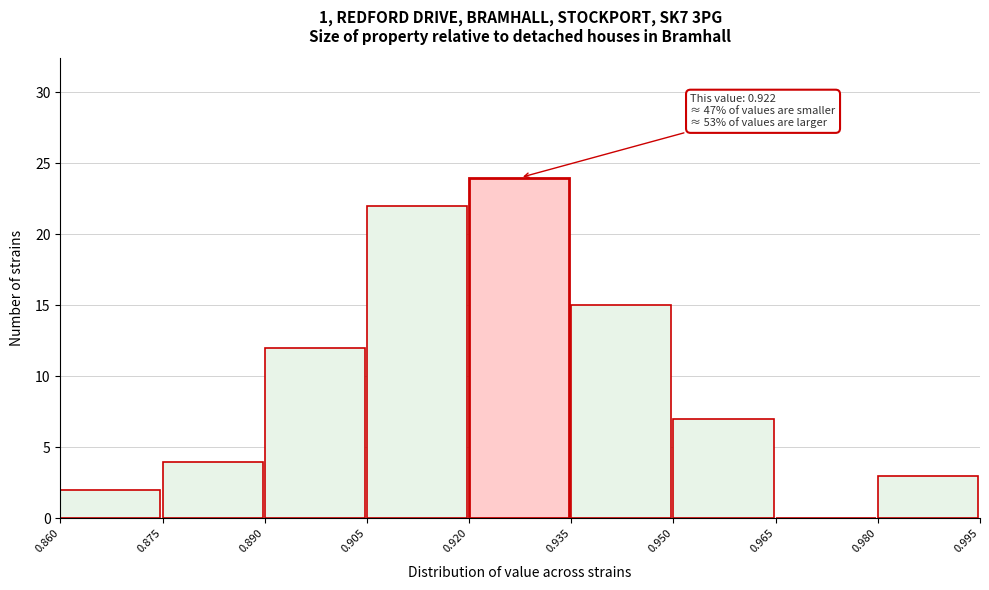

Over which range of the x-axis is the bar tallest?

0.920 to 0.935